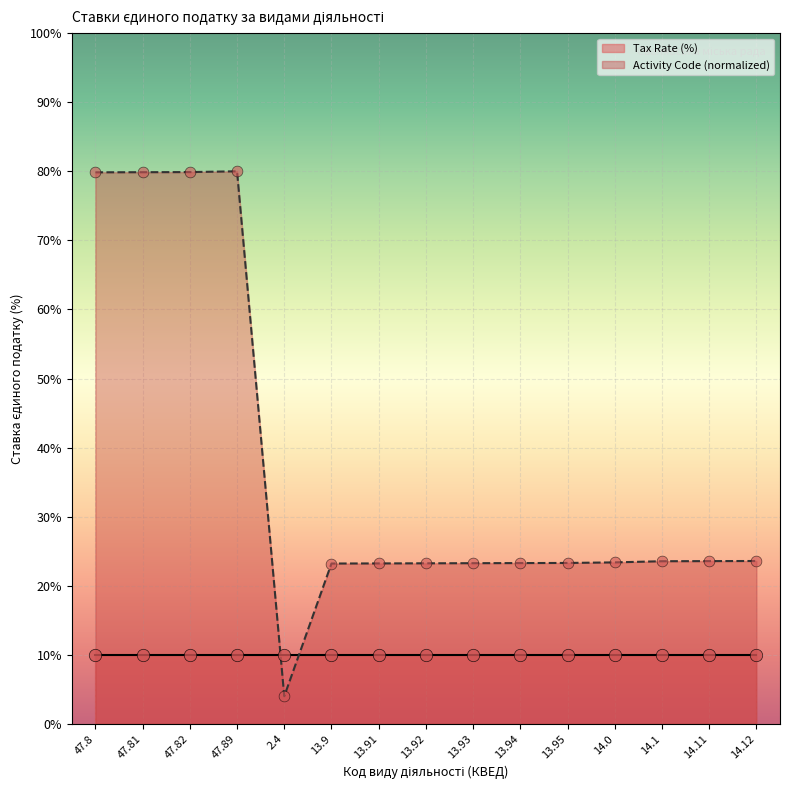

What is the ratio of the value at 47.81 to the value at 14.12?

3.4